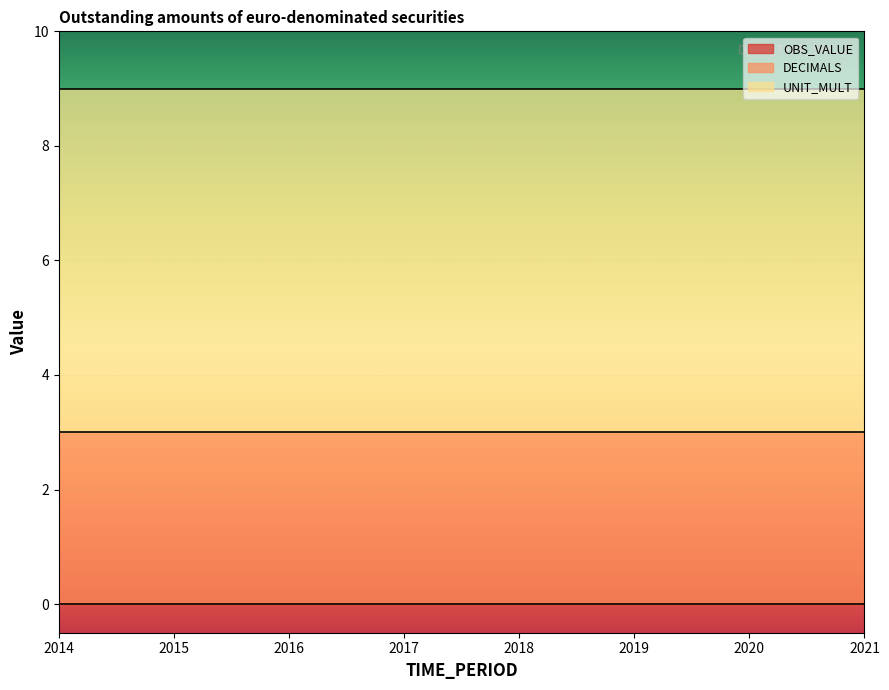

Which series changed the most between 2017 and 2018?

OBS_VALUE